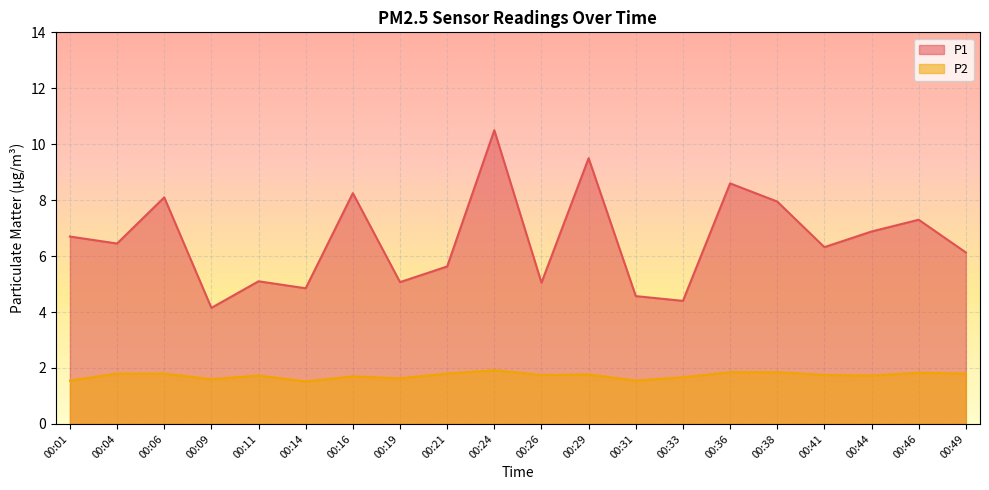

True or false: P2 and P1 cross at least once.

False